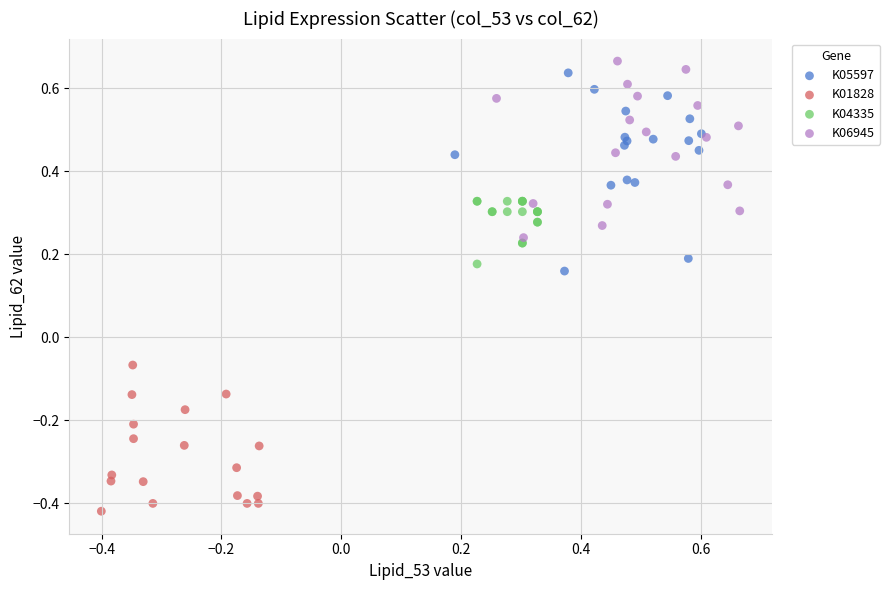

Which series reaches the minimum Y coordinate?

K01828